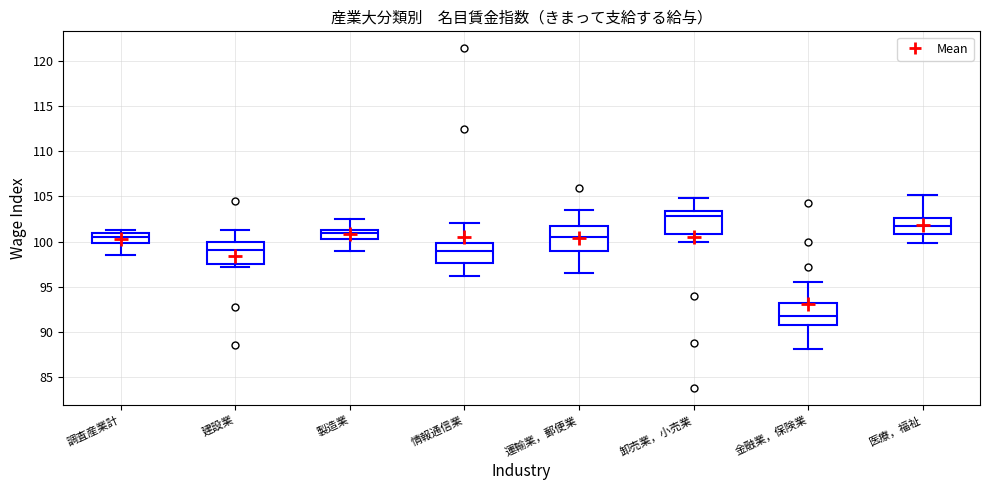

Reading left to right, transcribe this box plot: for each box, give where its median line is, the range the box spans, and where its two whiskers end, as read against the y-axis. The values are not printed on the chart, so give them approximately, as read against the axis.

調査産業計: median 100.5, box 100.0 to 101.0, whiskers 98.5 to 101.5
建設業: median 99.0, box 97.5 to 100.0, whiskers 97.0 to 101.5
製造業: median 101.0, box 100.5 to 101.5, whiskers 99.0 to 102.5
情報通信業: median 99.0, box 97.5 to 100.0, whiskers 96.0 to 102.0
運輸業，郵便業: median 100.5, box 99.0 to 102.0, whiskers 96.5 to 103.5
卸売業，小売業: median 103.0, box 101.0 to 103.5, whiskers 100.0 to 105.0
金融業，保険業: median 92.0, box 91.0 to 93.0, whiskers 88.0 to 95.5
医療，福祉: median 101.5, box 101.0 to 102.5, whiskers 100.0 to 105.0